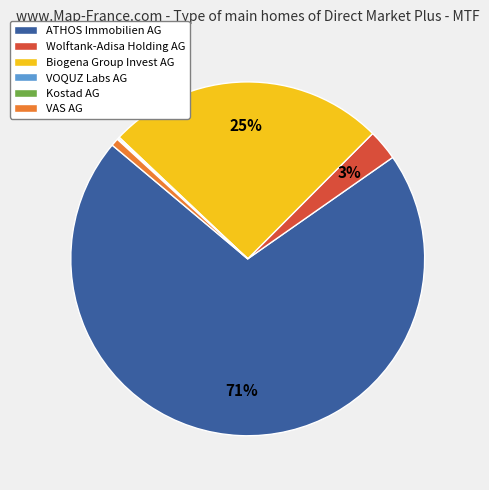

To the nearest percent, what is the average slice percentage?

17%